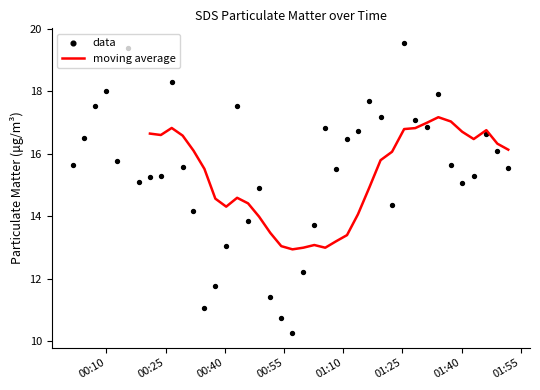

Which series reaches the maximum Y coordinate?

data